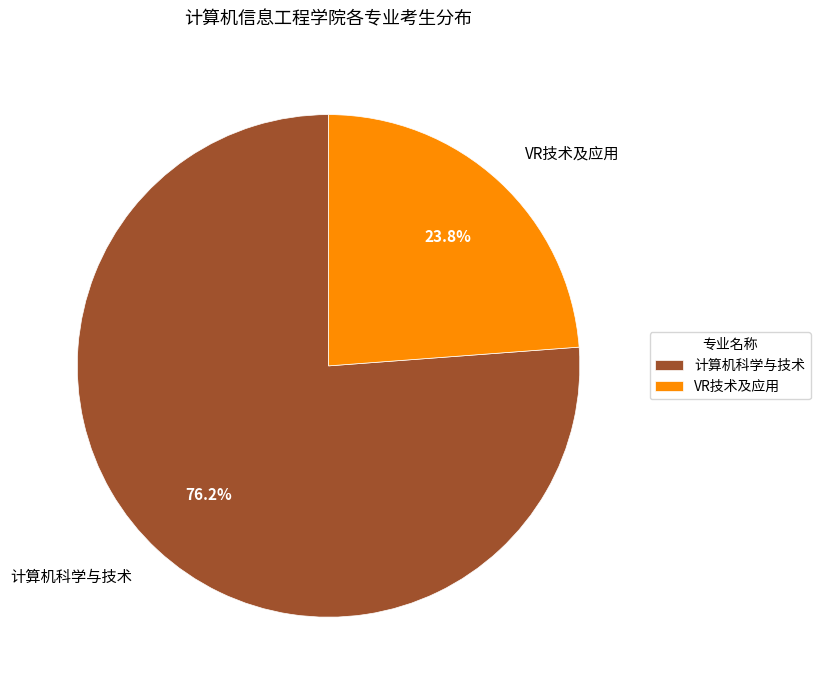

To the nearest percent, what is the difference between the largest and smallest slice percentages?

52%